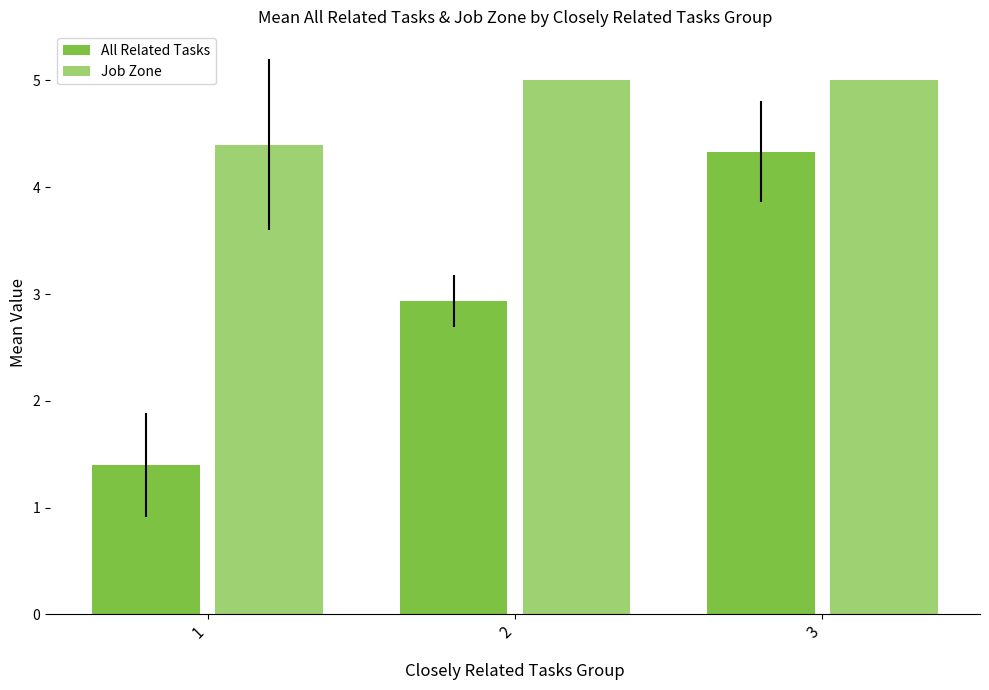

Which has a higher value, 1 or 2?

2